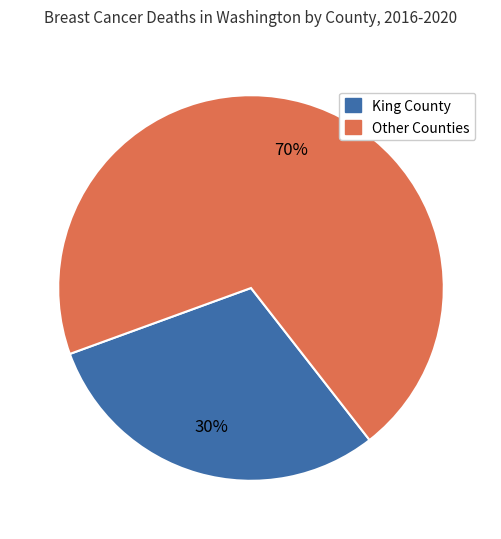

To the nearest percent, what is the difference between the largest and smallest slice percentages?

40%